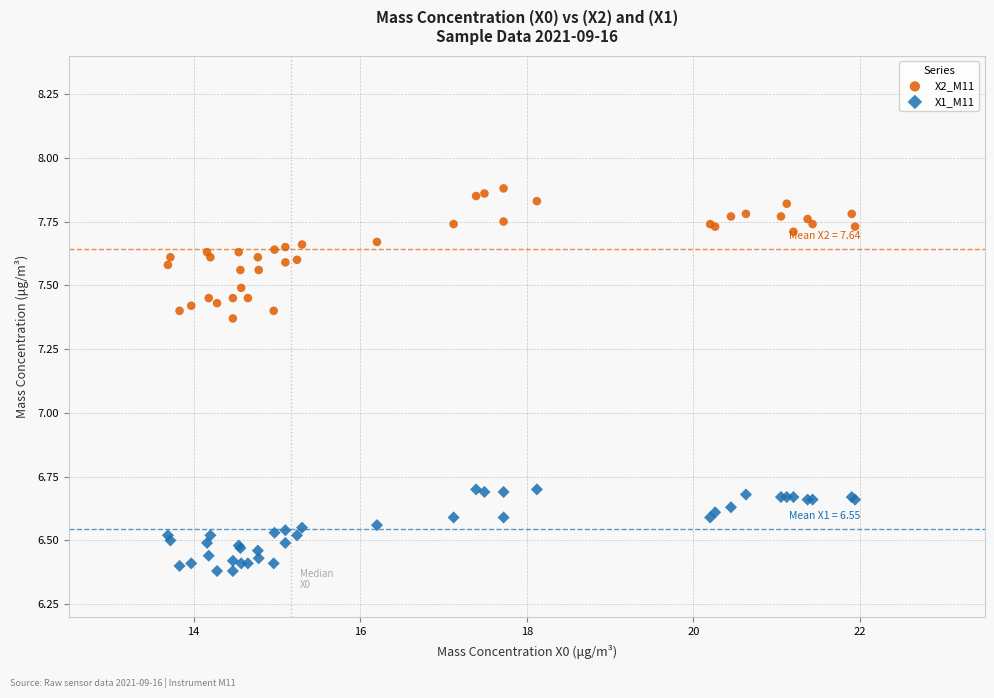

Which series has the widest spread of Y values?

X2_M11